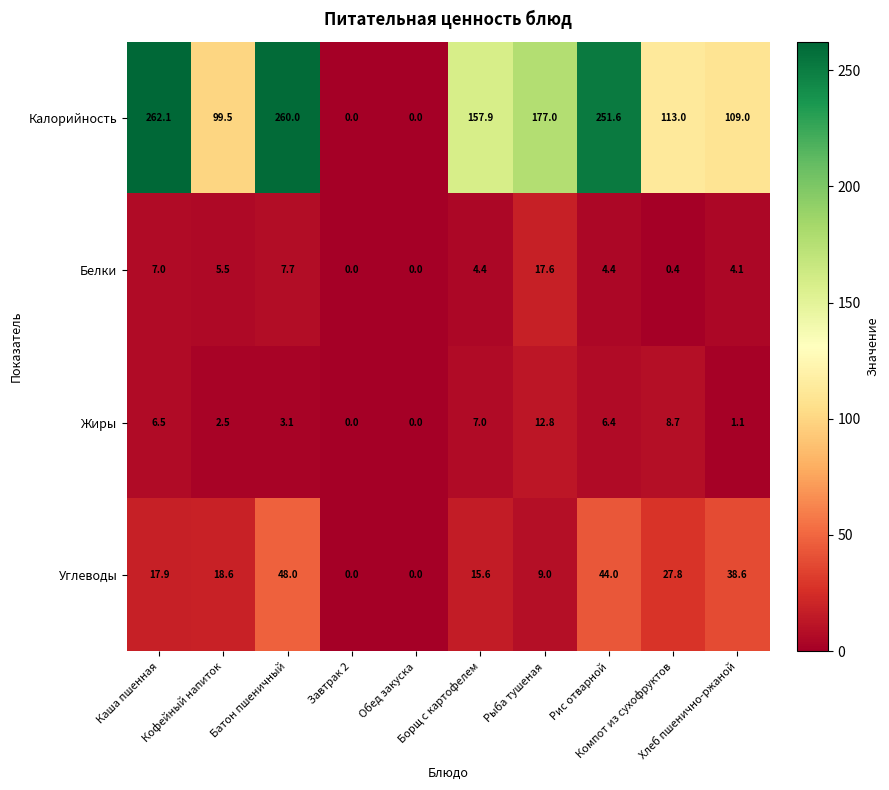

What is the difference between the maximum and second lowest values in the Белки series?

17.6